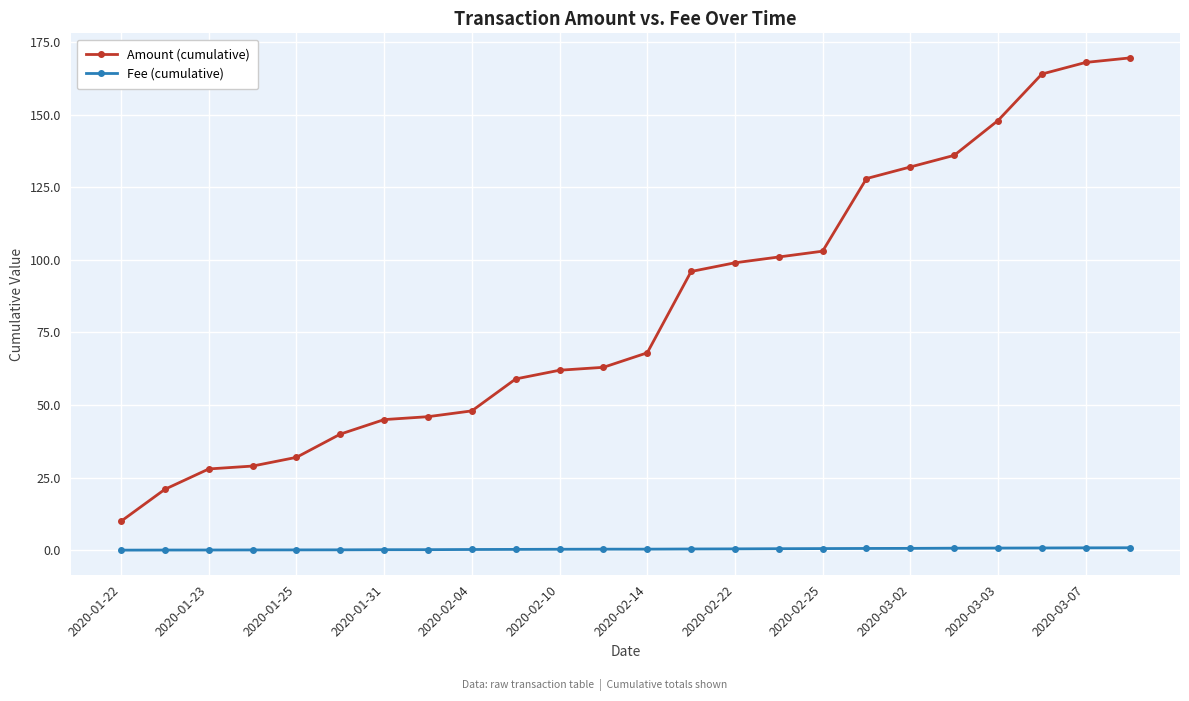

How many lines are shown in the chart?

2